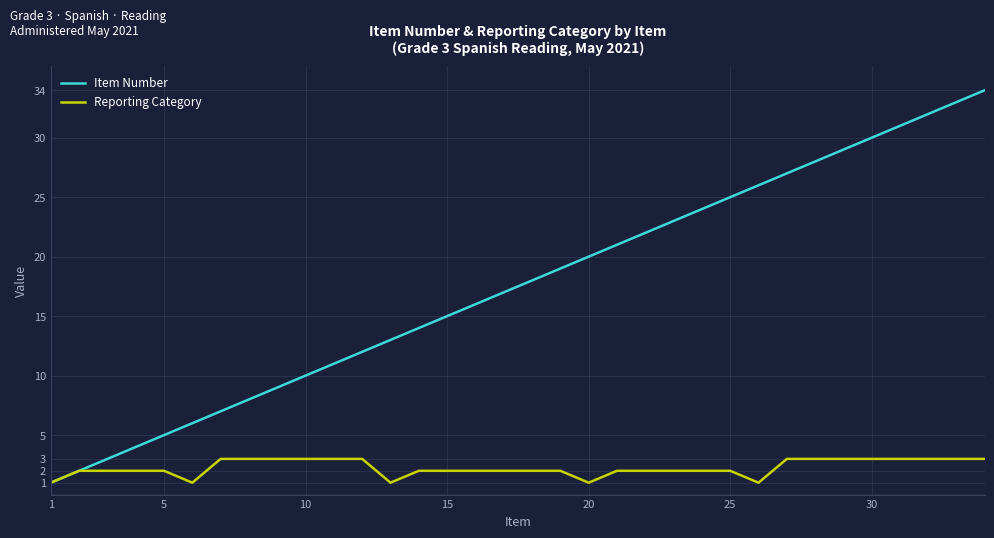

List the series in order of their peak value, lowest first.

Reporting Category, Item Number